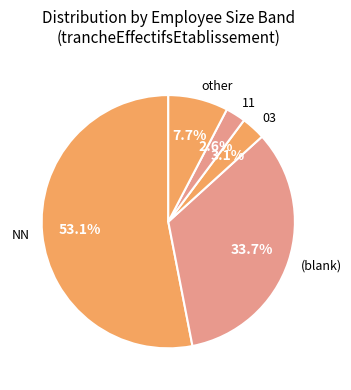

Which slice is the smallest?

11